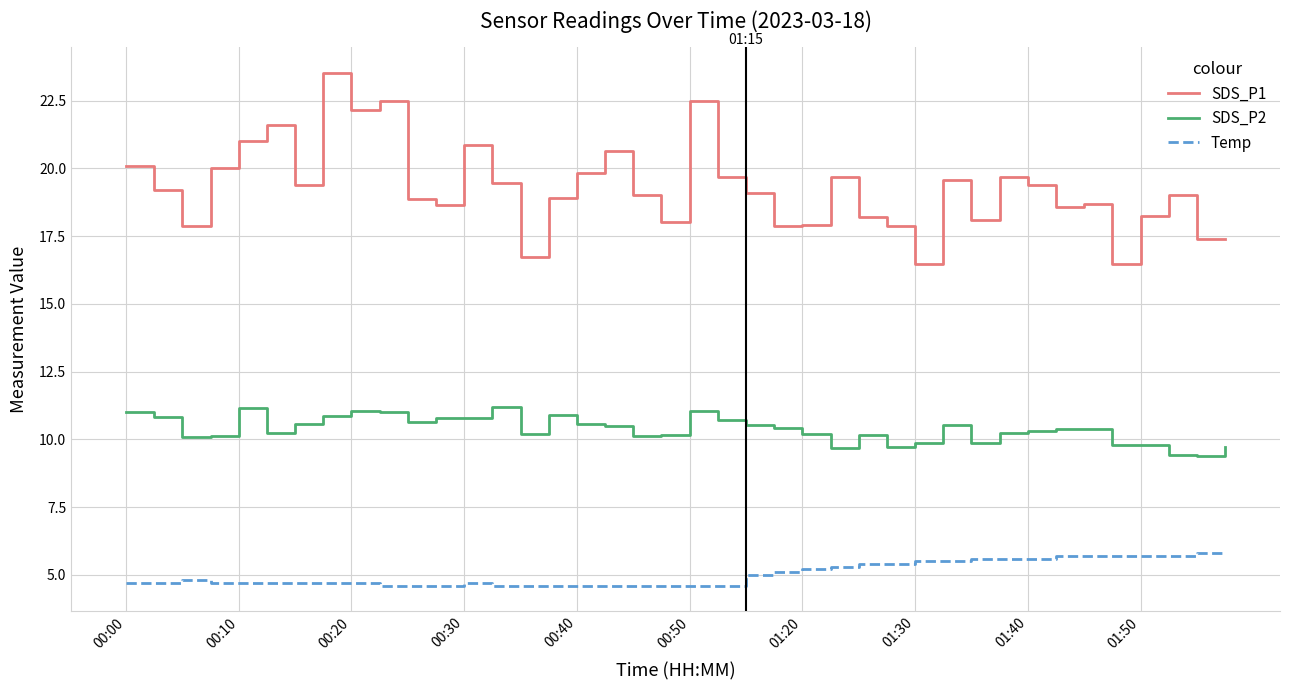

How many lines are shown in the chart?

3